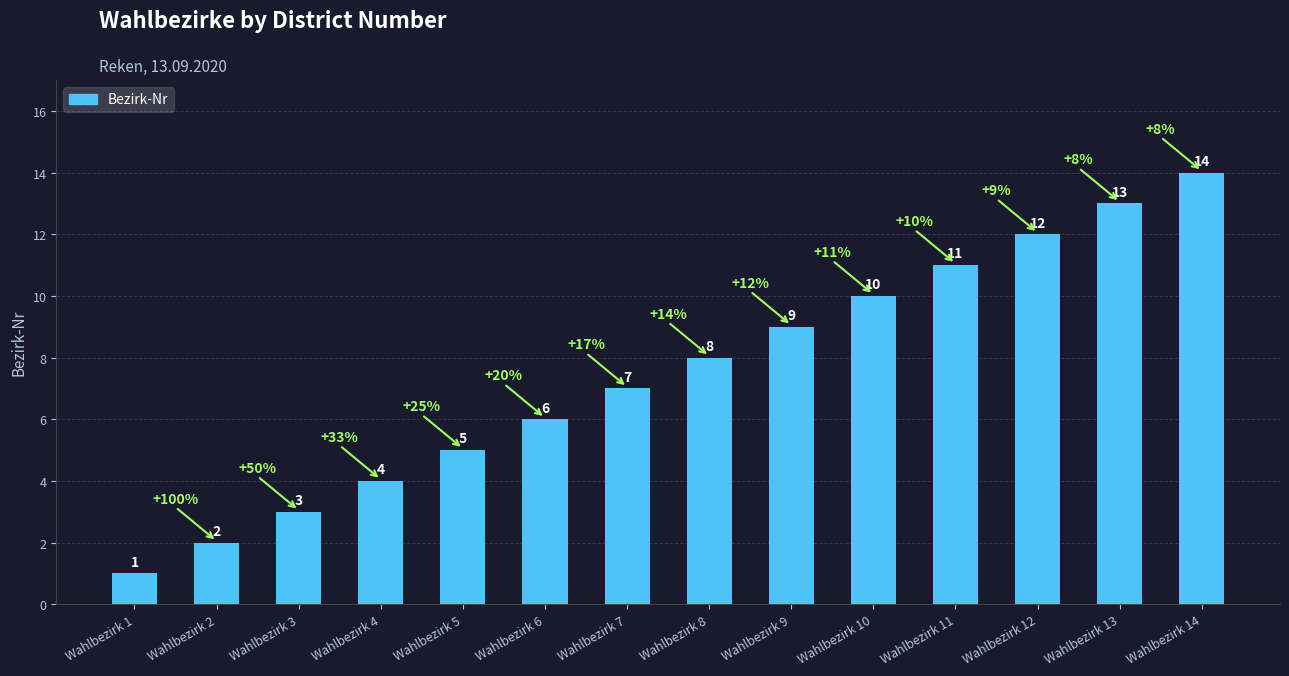

What is the ratio of the value at Wahlbezirk 8 to the value at Wahlbezirk 9?

0.9